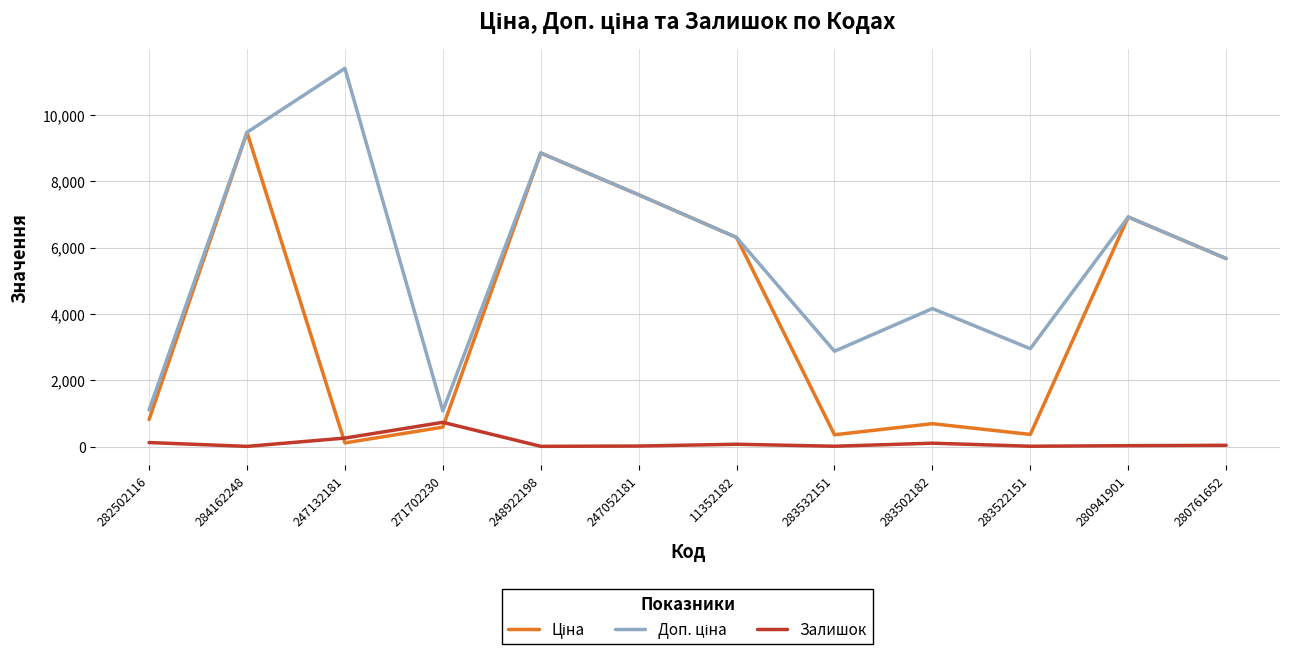

At which category is the sum across all series the highest?

284162248